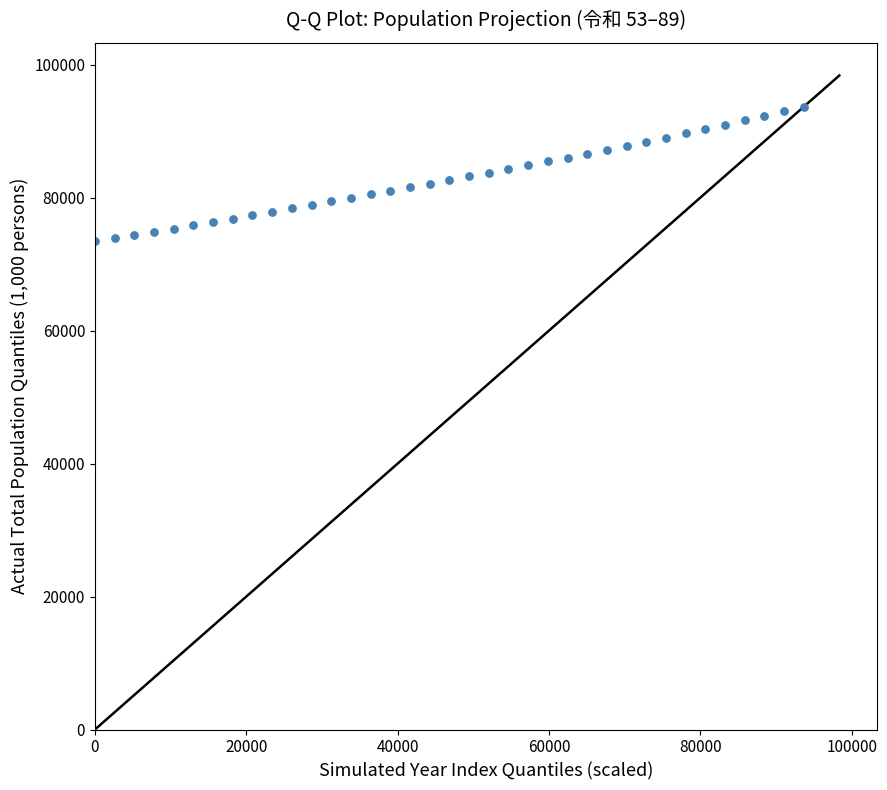

What is the range of Y values (max minus min)?

20246.9